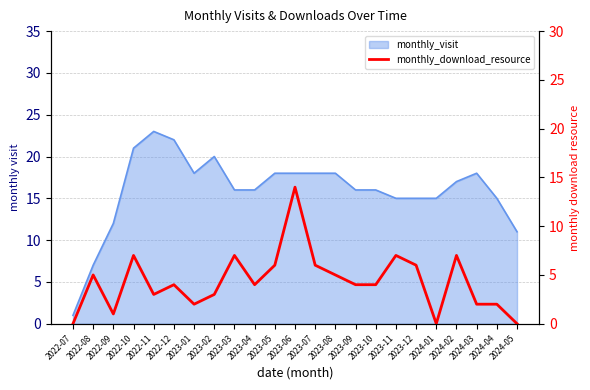

True or false: the data has more than 1 interior local peaks.

True